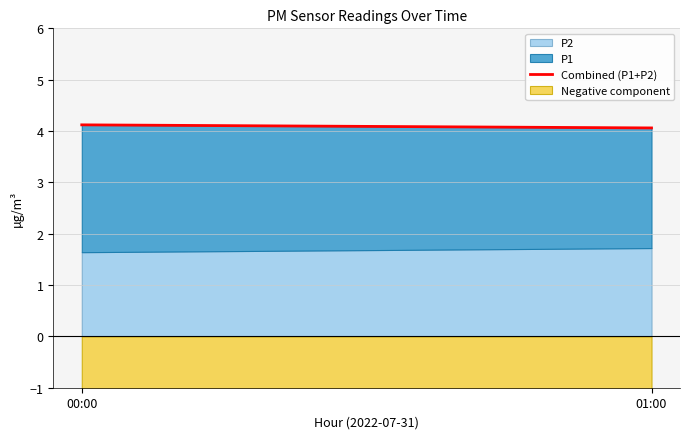

Count the values in the range 4 to 5.

2